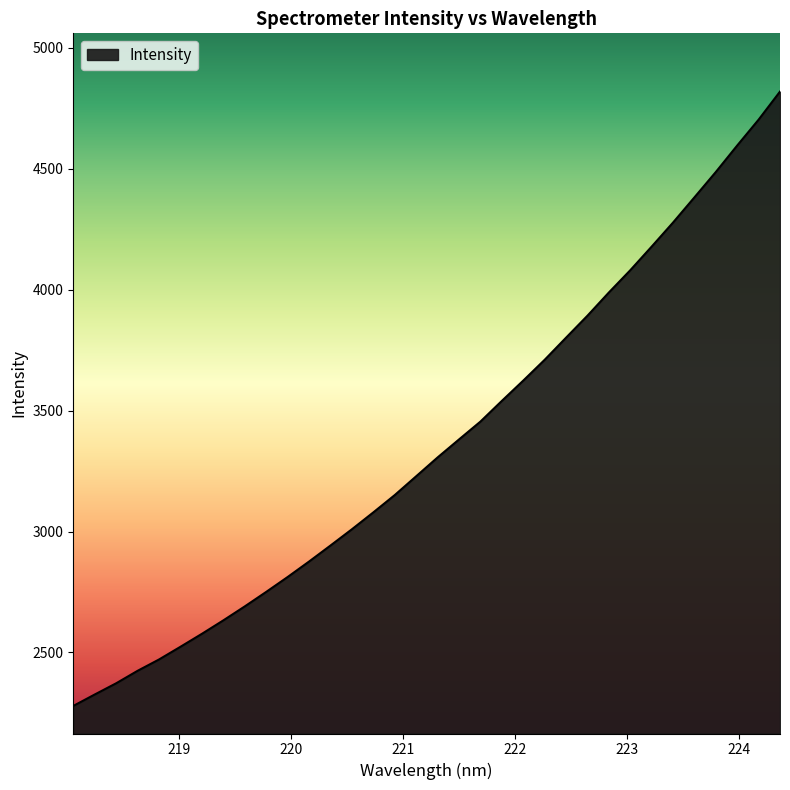

What is the difference between the maximum and minimum values?

2540.0